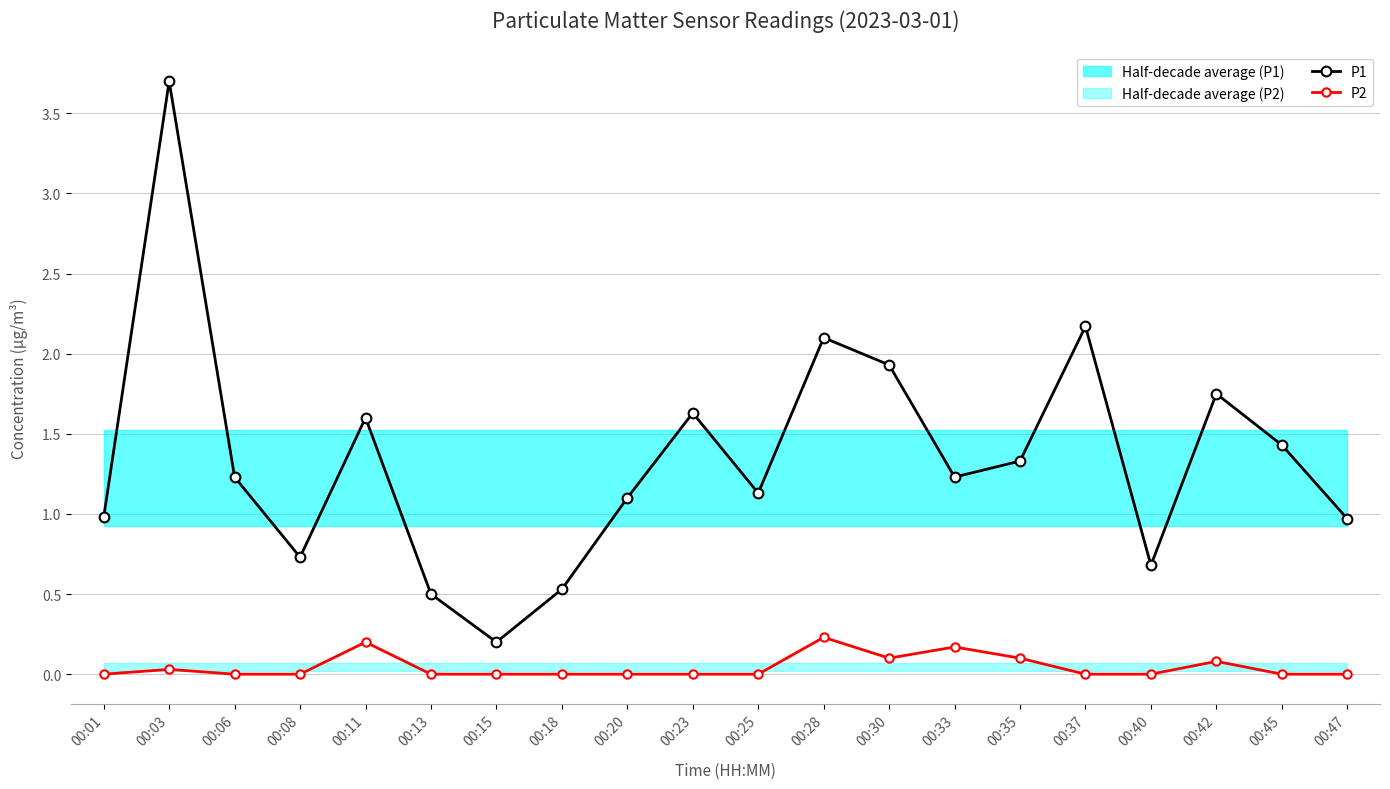

What is the difference between the highest and lowest values at 00:20?

1.1